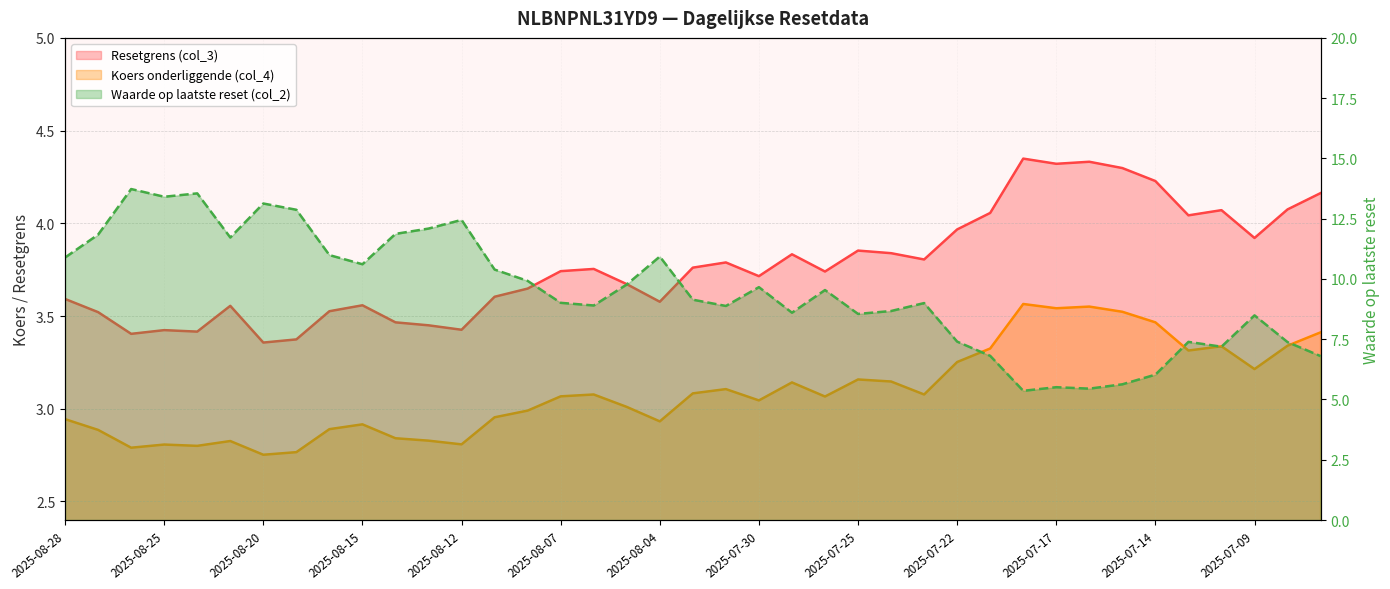

What is the lowest value of the Koers onderliggende (col_4) series?

2.8